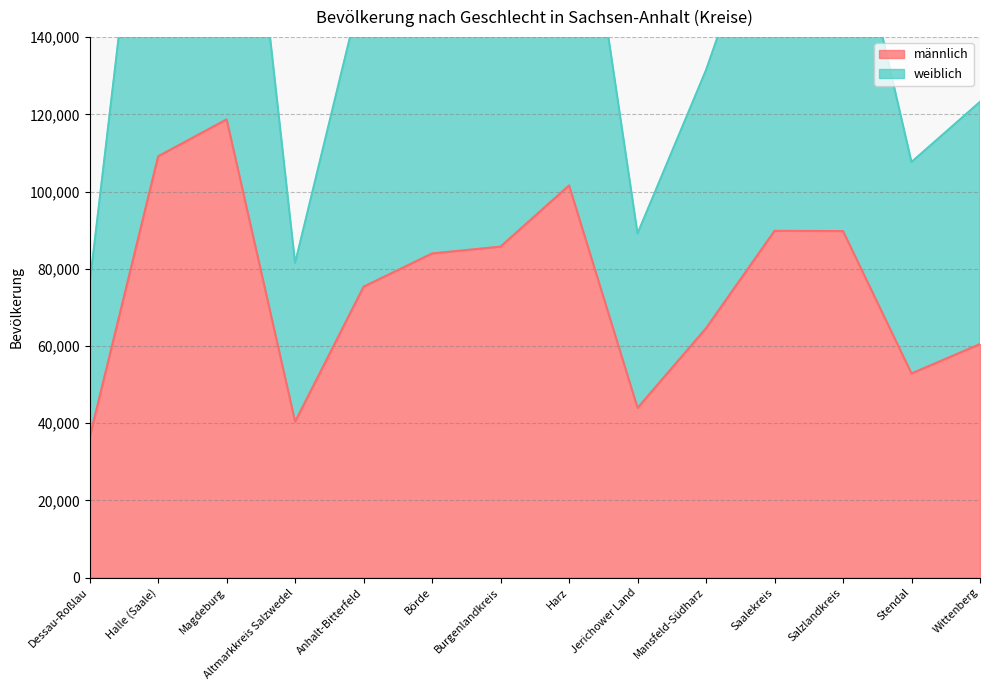

True or false: männlich and weiblich cross at least once.

False